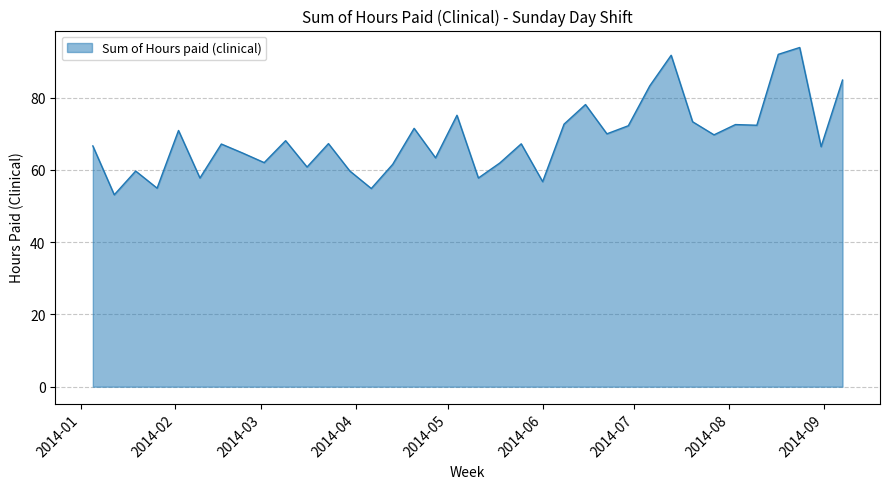

What is the difference between the maximum and minimum values?

40.8